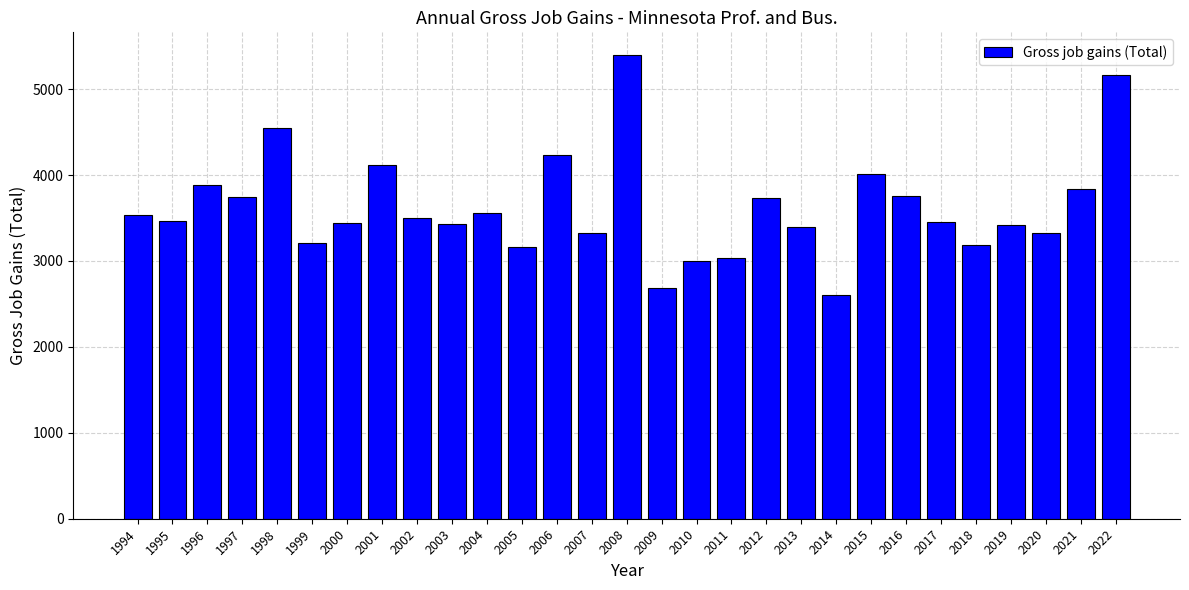

Does the chart contain stacked bars?

No